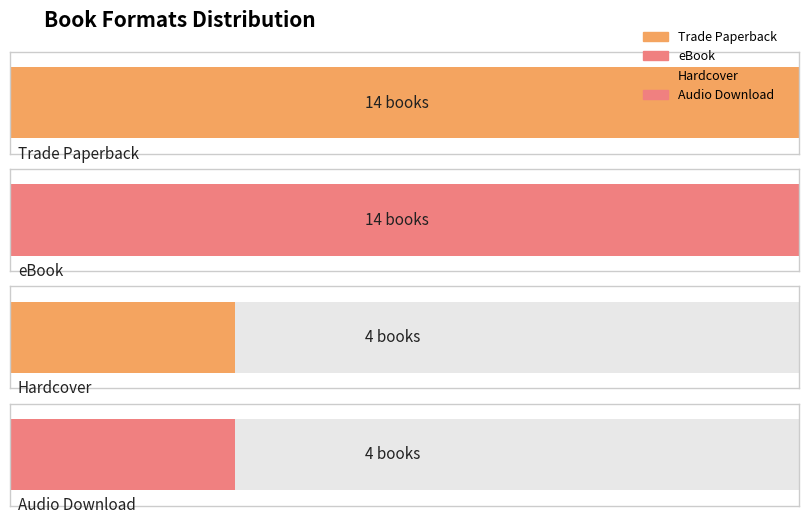

What is the average value?

9